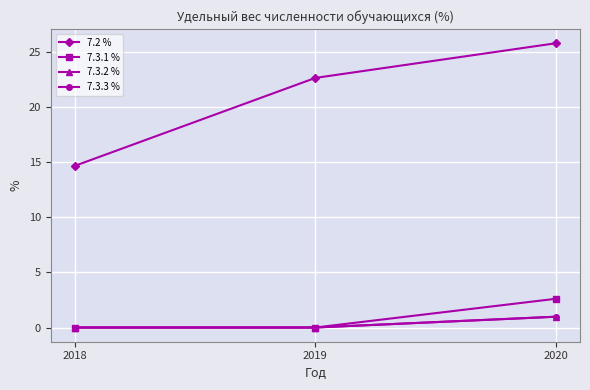

Which series changed the most between 2018 and 2020?

7.2 %